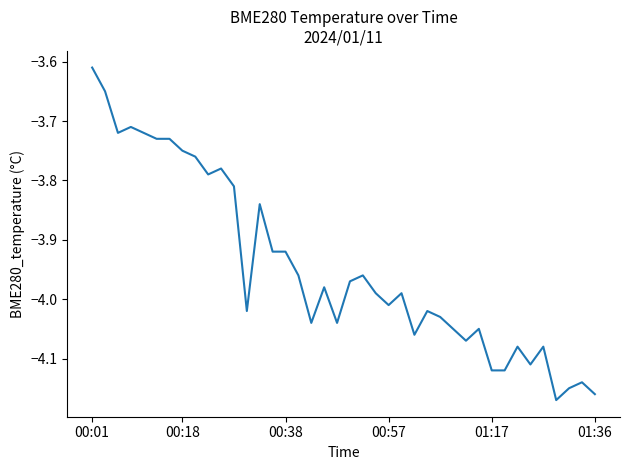

What is the difference between the maximum and minimum values?

0.6